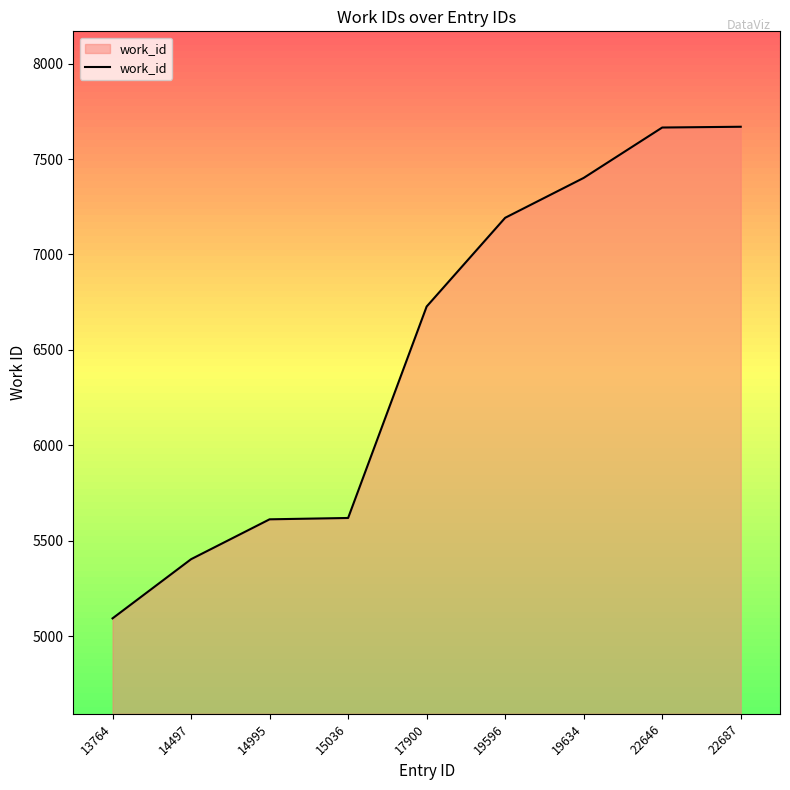

At which category does the chart reach its minimum across all series?

13764